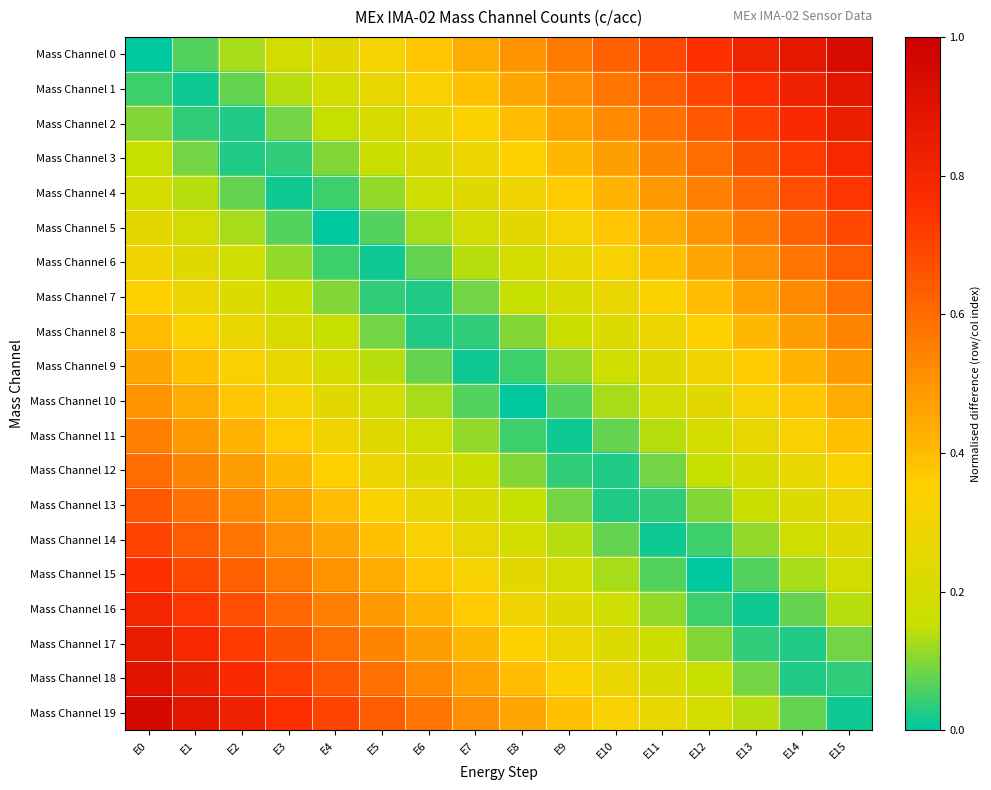

At which category does the chart reach its peak across all series?

E0